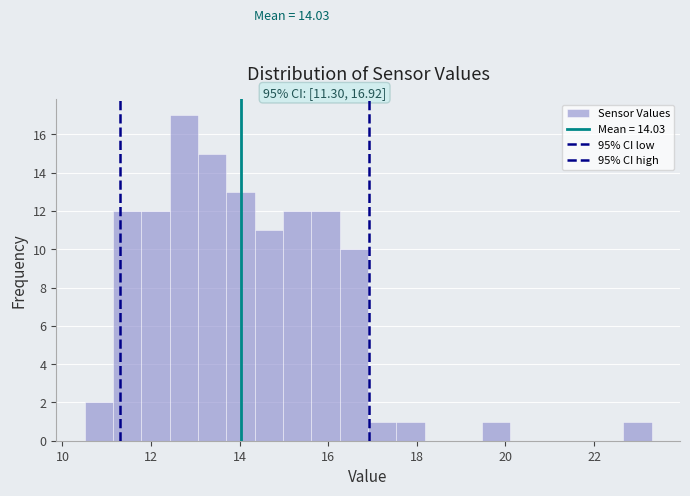

Around what value on the x-axis is the tallest bar? Give the approximate position of its centre, as read against the axis.

12.8